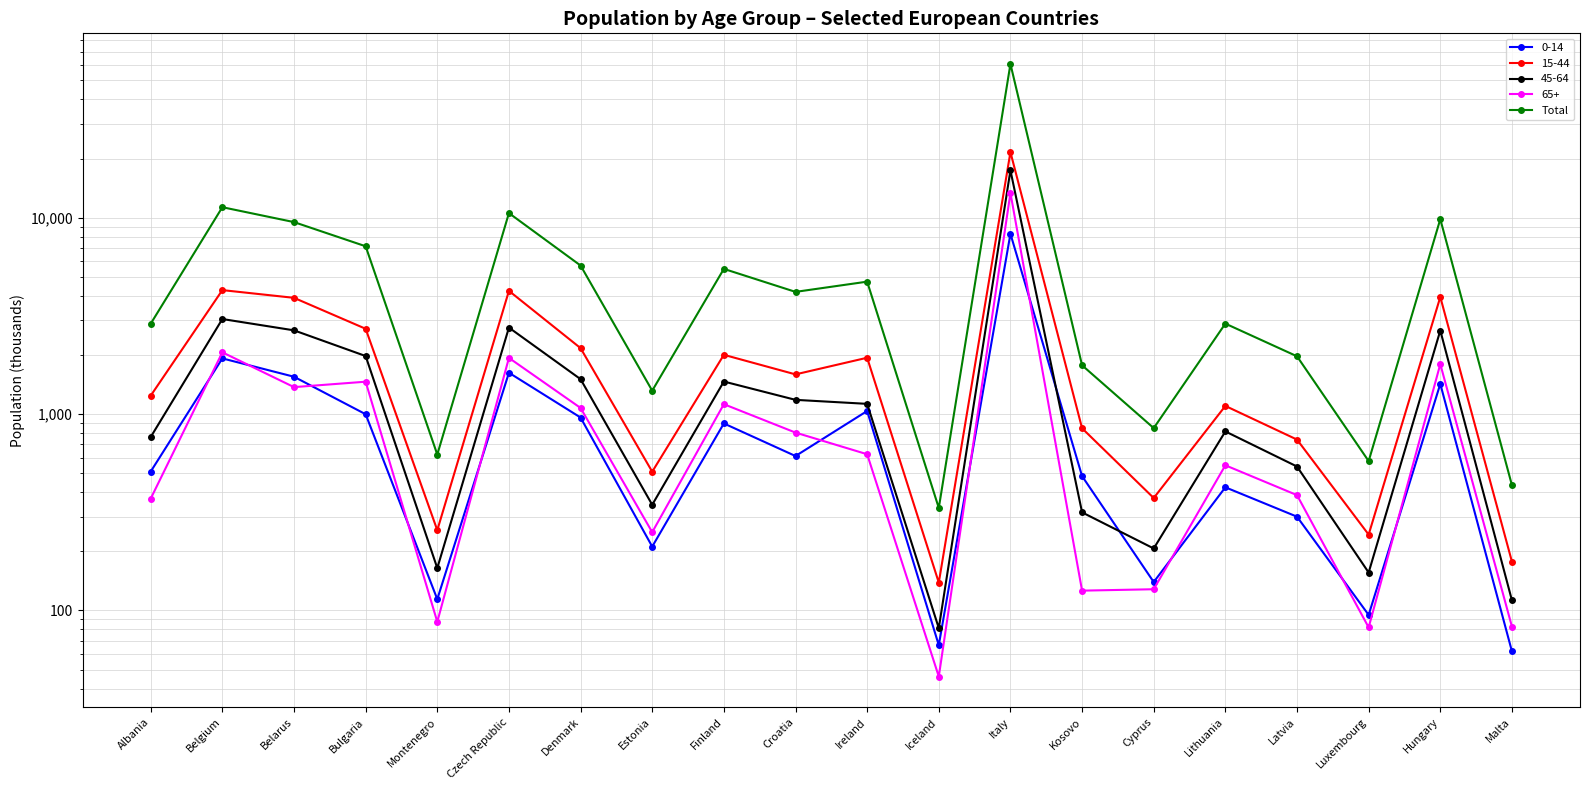

At which category does the data reach its first local valley?

Montenegro